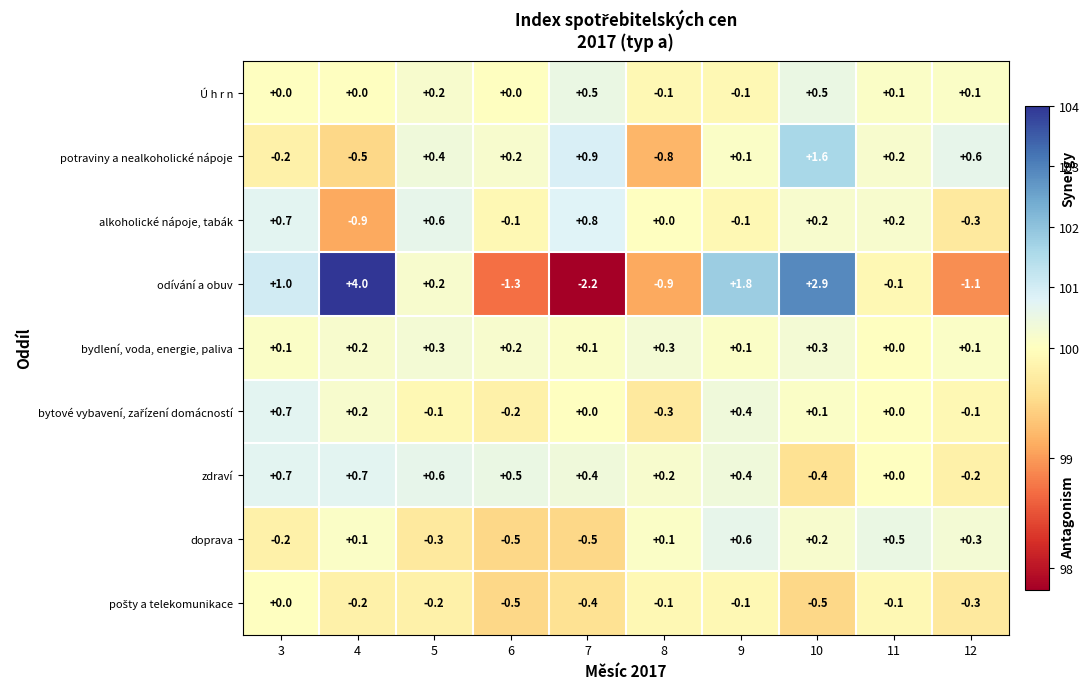

True or false: potraviny a nealkoholické nápoje has a value of 0.4 at 5.

True